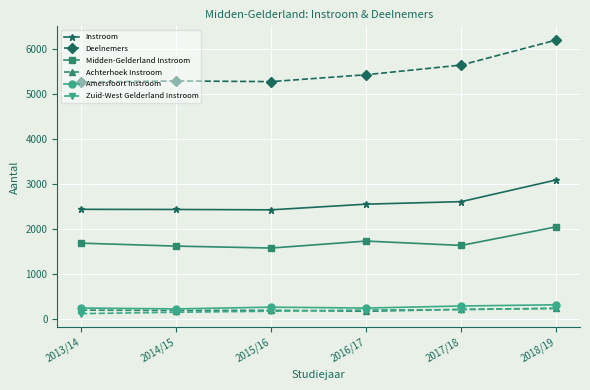

In Deelnemers, how many points are higher than both neighbors (excluding endpoints)?

1